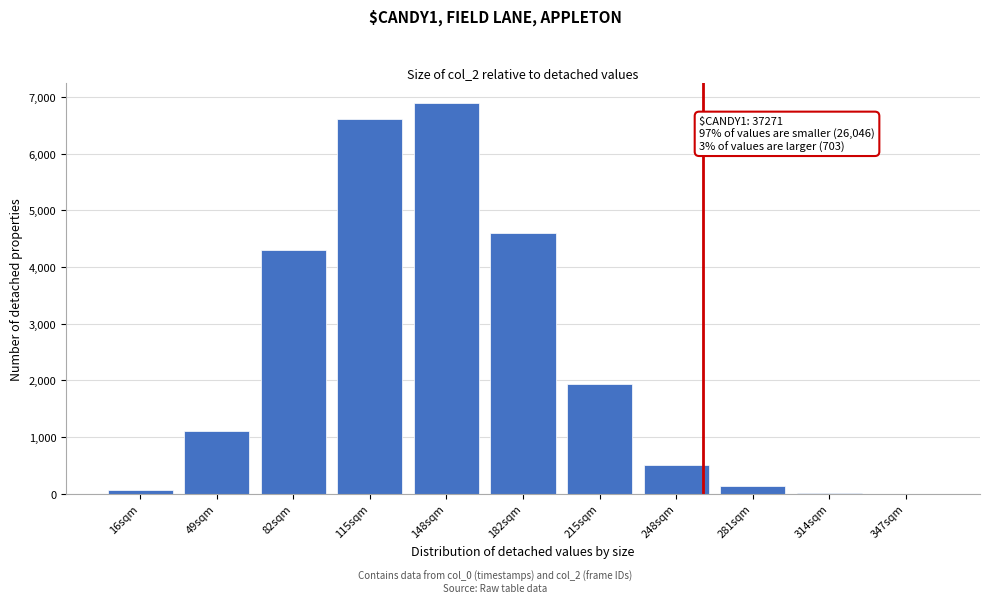

At which category does the chart reach its peak across all series?

148sqm